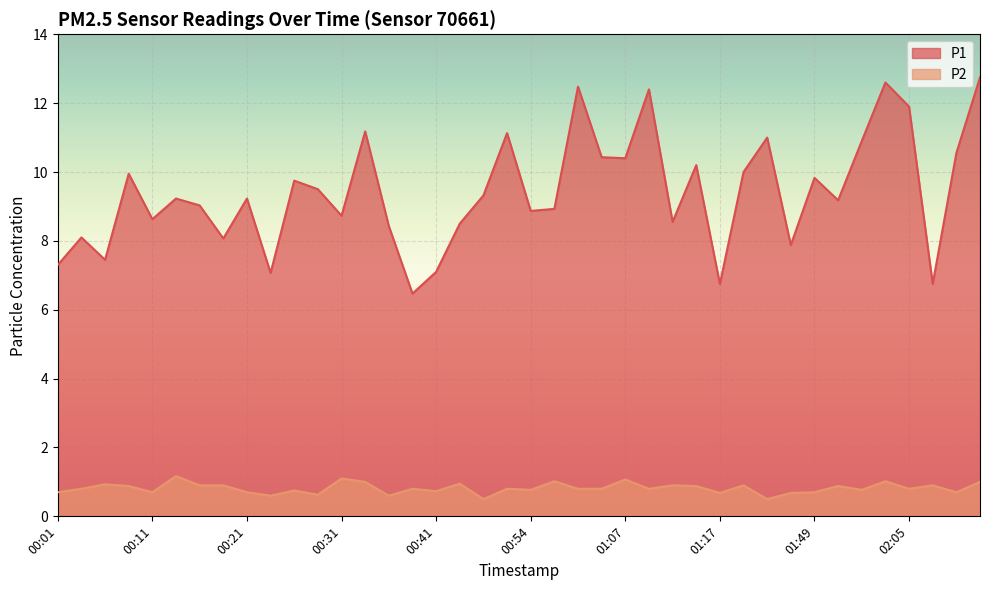

What is the approximate value of P1 at 01:15?

10.2